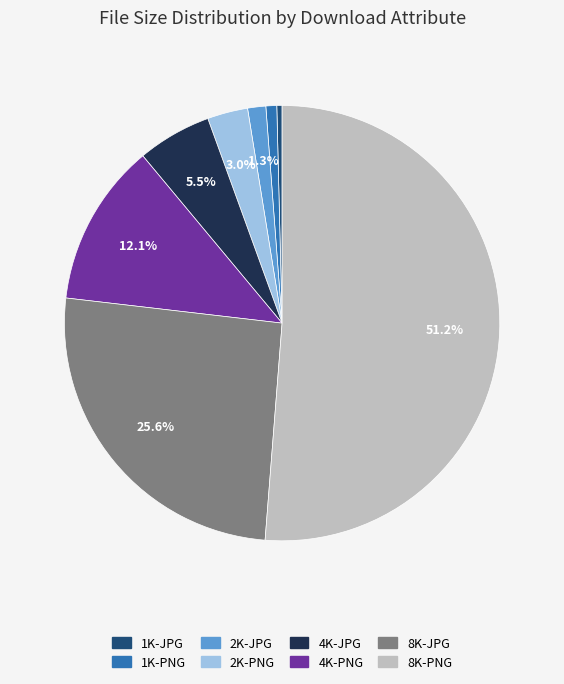

Between 2K-JPG and 1K-JPG, which is larger?

2K-JPG